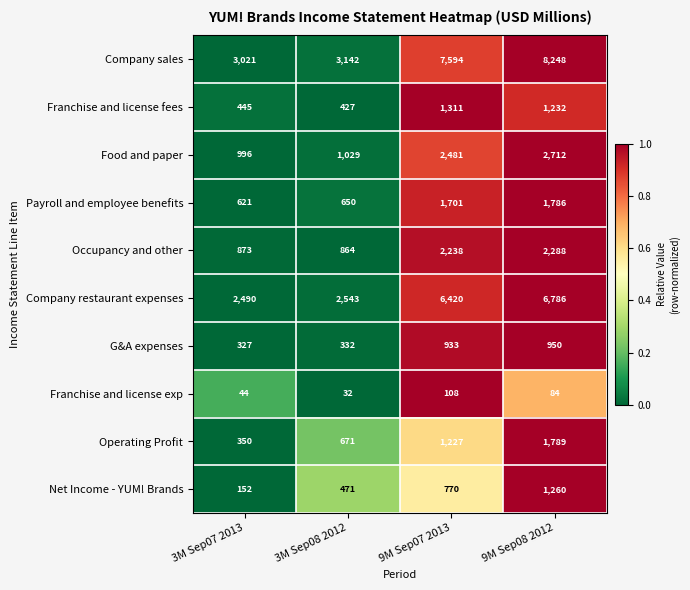

What is the greatest value displayed?

8248